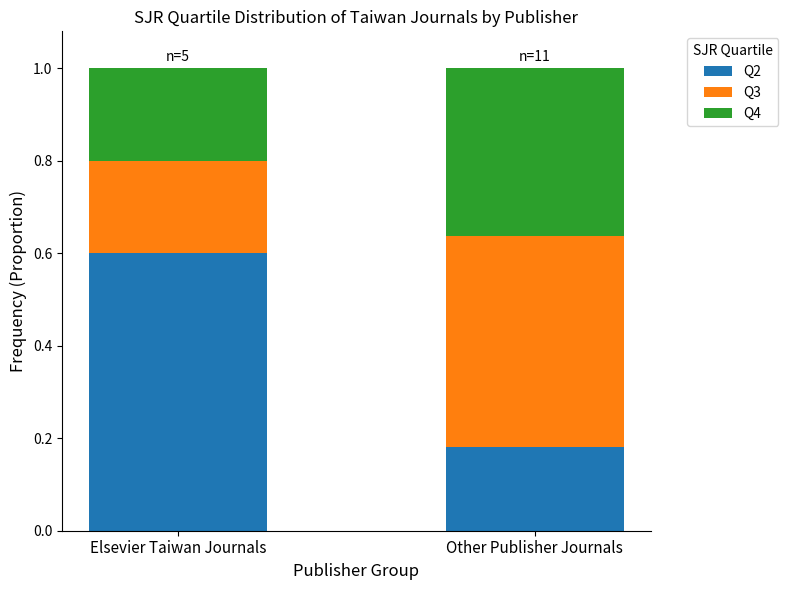

Rank the categories by Q2 value from highest to lowest.

Elsevier Taiwan Journals, Other Publisher Journals